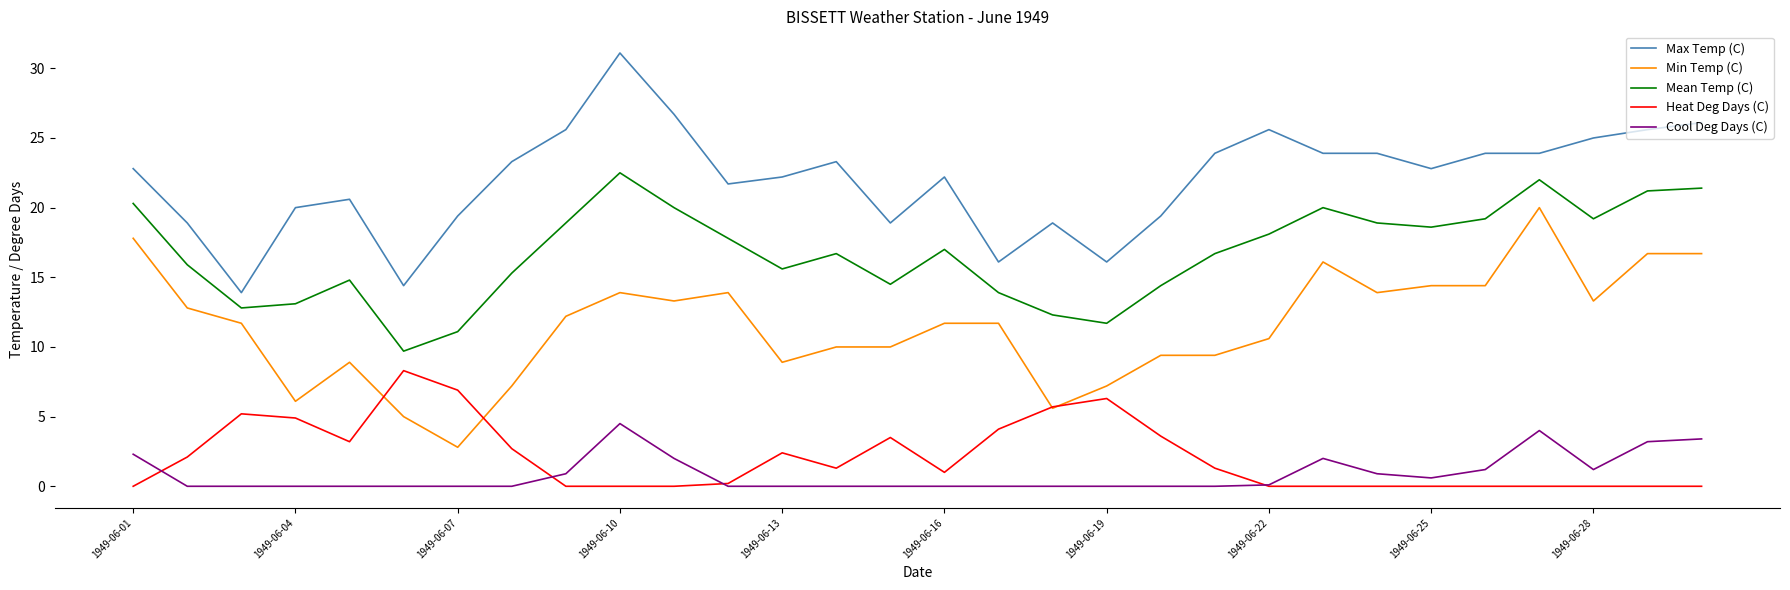

True or false: Min Temp (C) and Max Temp (C) cross at least once.

False